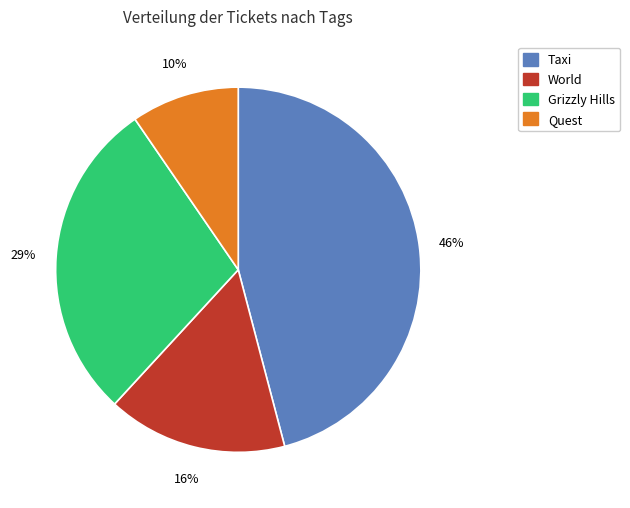

To the nearest percent, what is the difference between the largest and smallest slice percentages?

36%